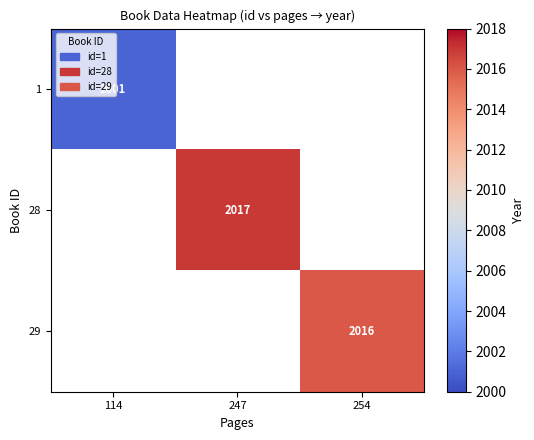

What is the maximum value shown in the chart?

2017.0